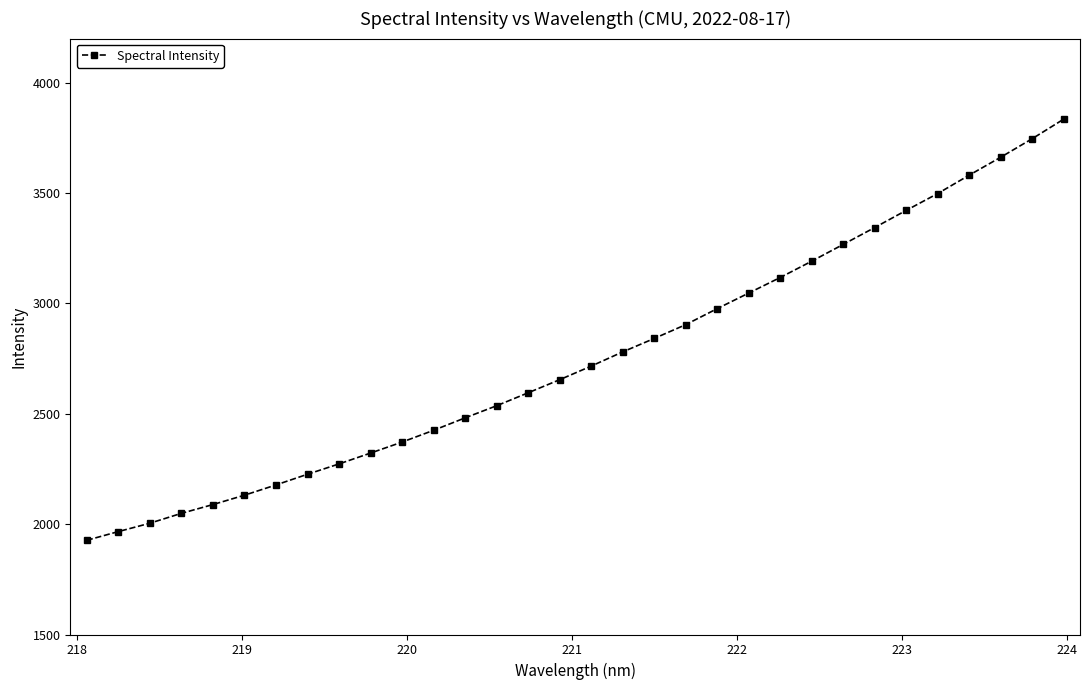

What is the greatest value displayed?

3834.4